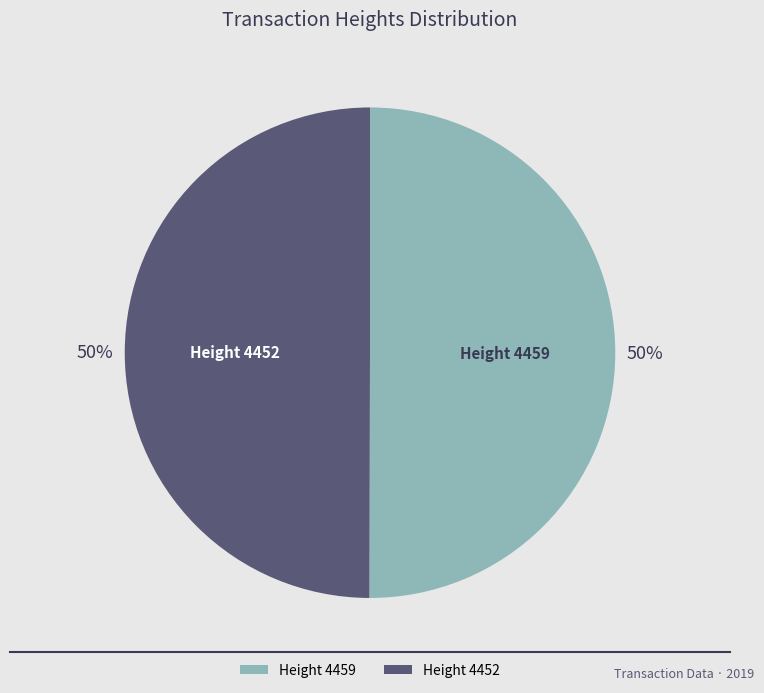

Count the number of slices in the pie.

2